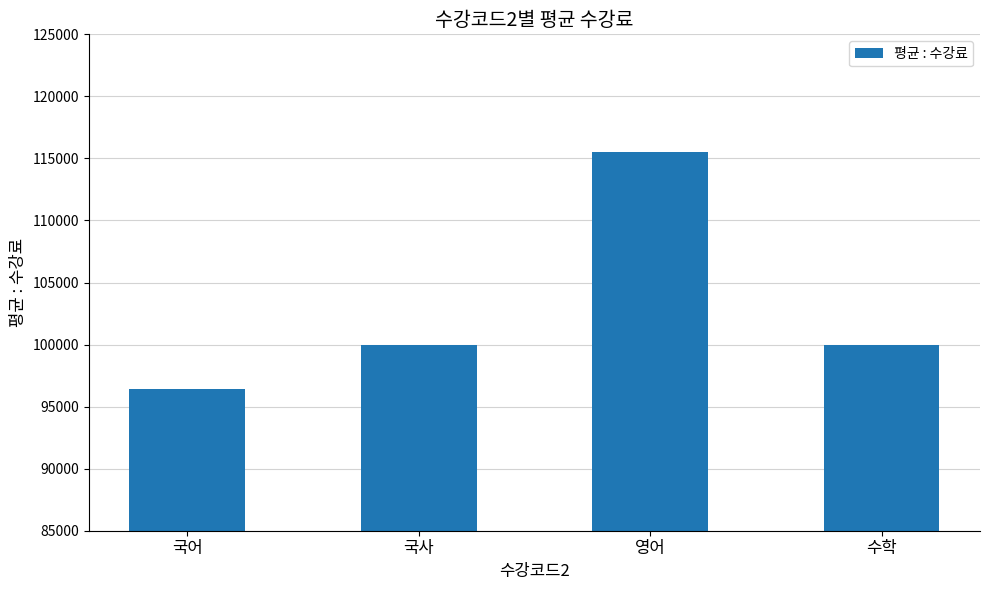

What is the change in value from 국어 to 영어?

+19127.0